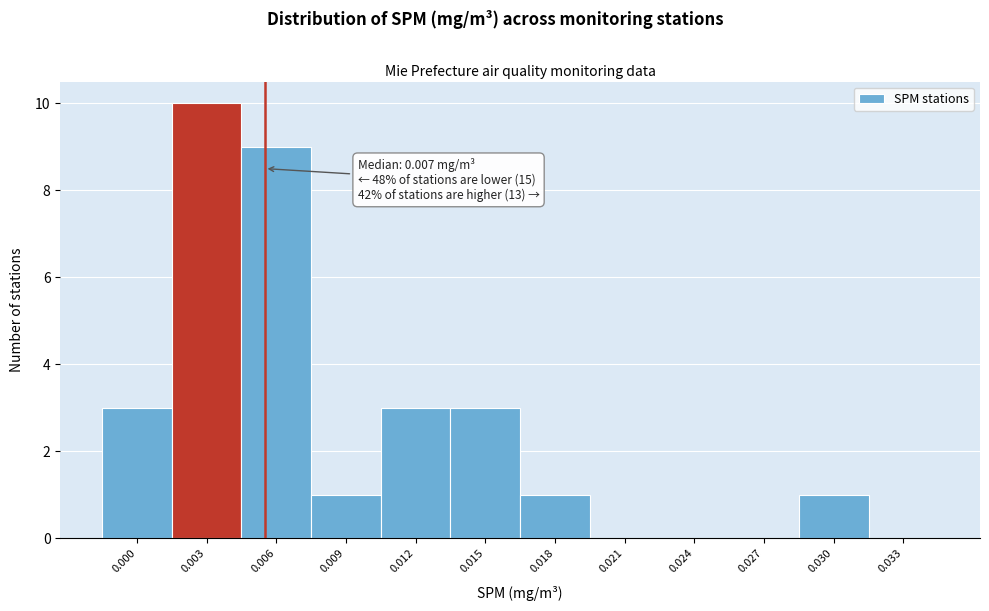

Reading left to right, transcribe all the data shown in this chart.

0.000=3	0.003=10	0.006=9	0.009=1	0.012=3	0.015=3	0.018=1	0.021=0	0.024=0	0.027=0	0.030=1	0.033=0